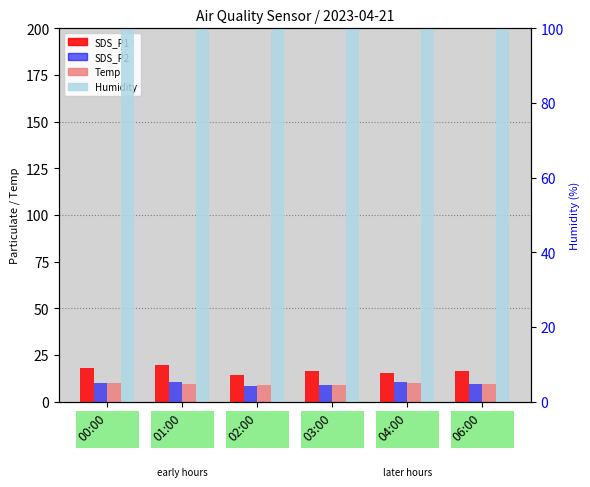

Reading left to right, extract all data points from this chart.

SDS_P1: 00:00=17.9	01:00=19.5	02:00=14.4	03:00=16.6	04:00=15.5	06:00=16.3
SDS_P2: 00:00=10.1	01:00=10.6	02:00=8.6	03:00=8.7	04:00=10.4	06:00=9.7
Temp: 00:00=9.9	01:00=9.3	02:00=9.1	03:00=9.1	04:00=9.8	06:00=9.6
Humidity: 00:00=99.9	01:00=99.9	02:00=99.9	03:00=99.9	04:00=99.9	06:00=99.9